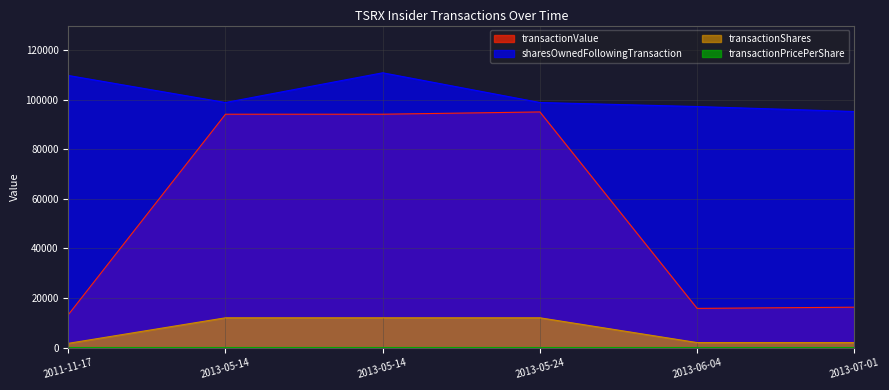

Where is the first local minimum for transactionPricePerShare?

2013-06-04